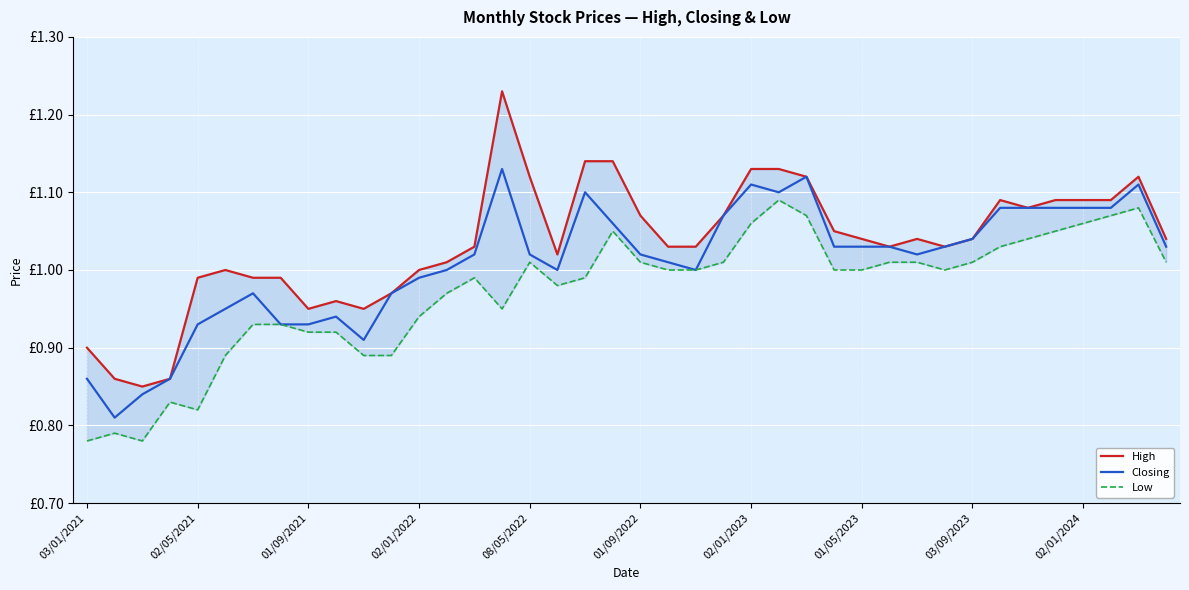

In Closing, how many points are higher than both neighbors (excluding endpoints)?

7